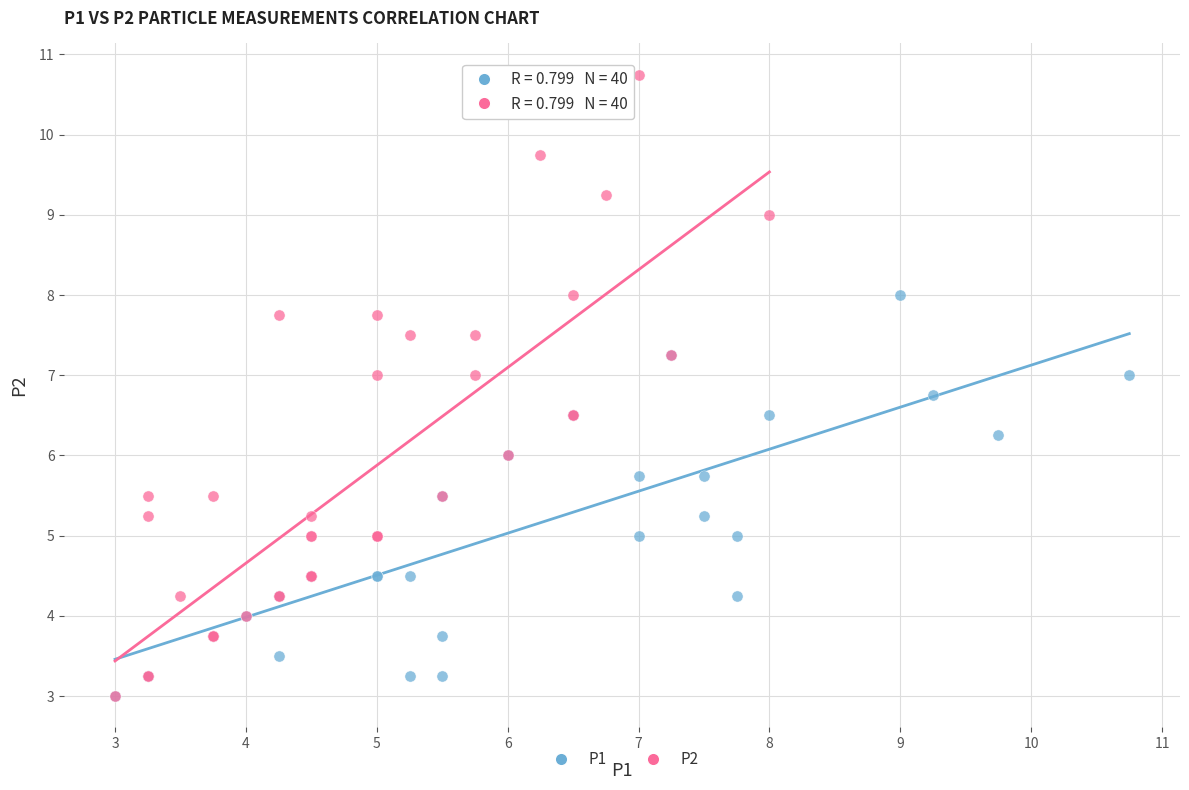

Which series has the largest Y range (max minus min)?

P2